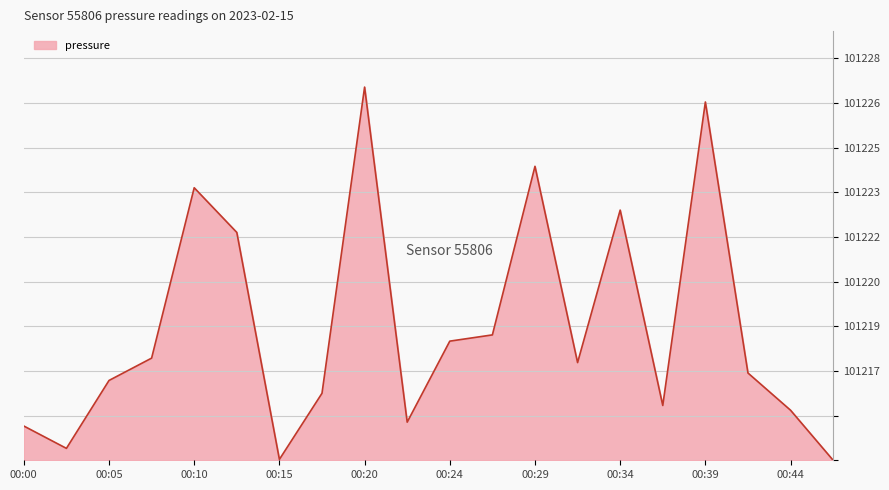

Is this an area chart (filled region under the line)?

Yes